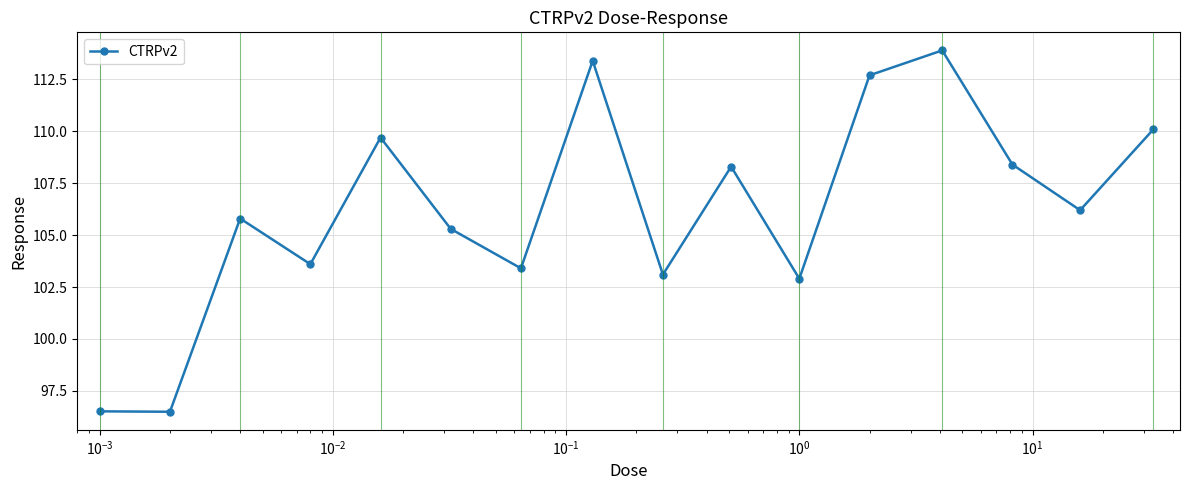

What is the value of the 5th point from the left?

109.7